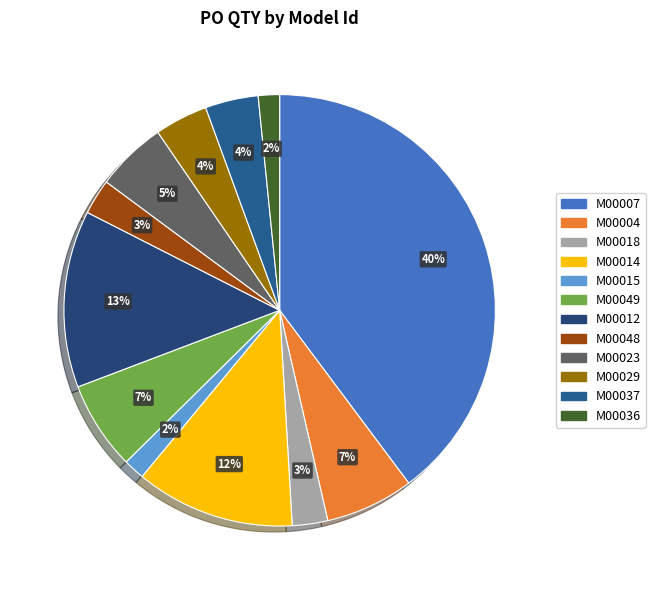

Which category has the biggest portion of the pie?

M00007